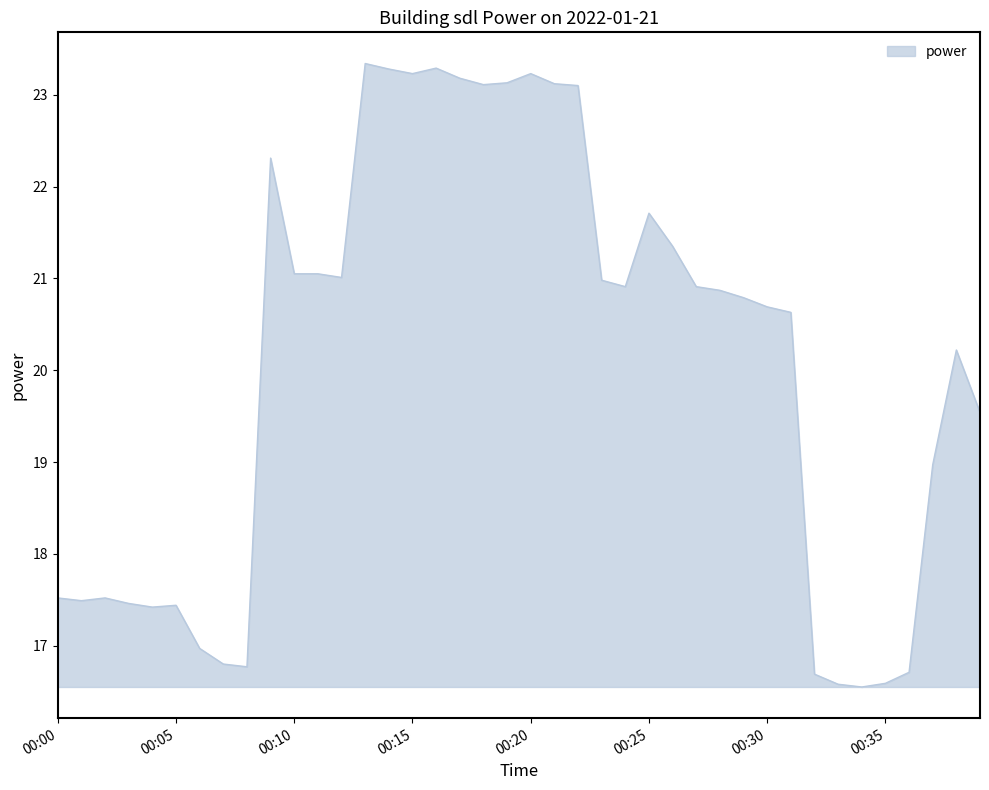

What is the maximum value shown in the chart?

23.3